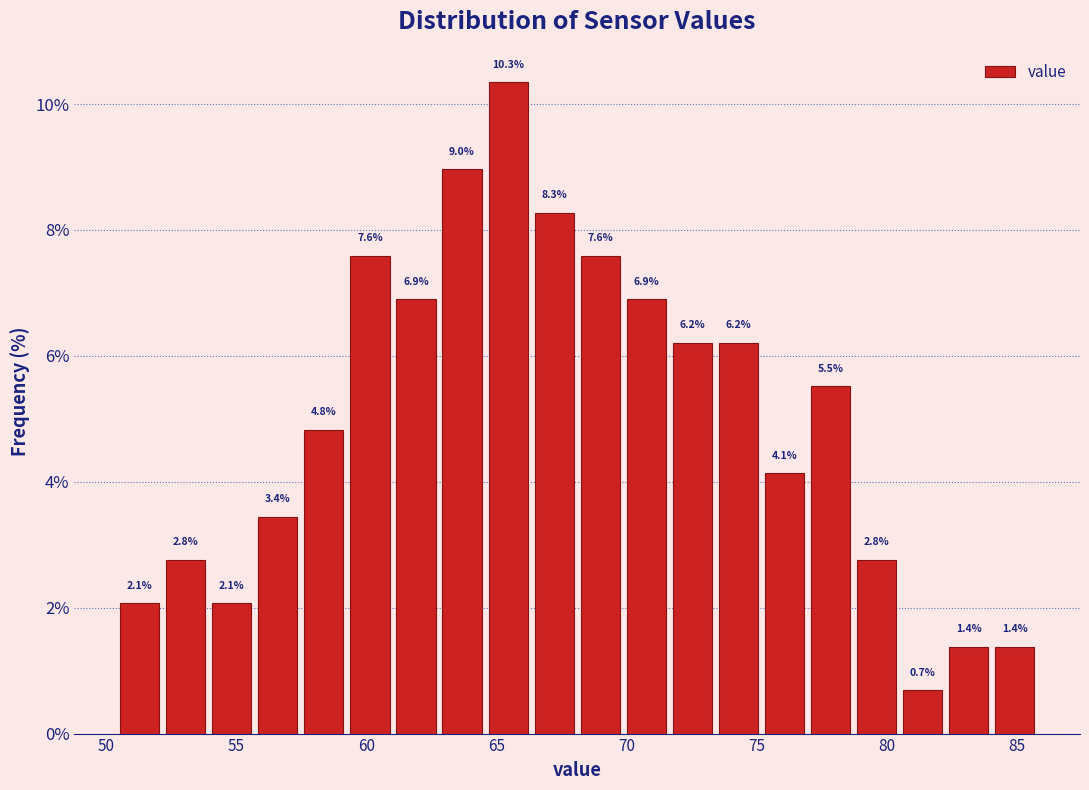

Read against the x-axis, roughly where is the centre of the tallest bar?

65.5